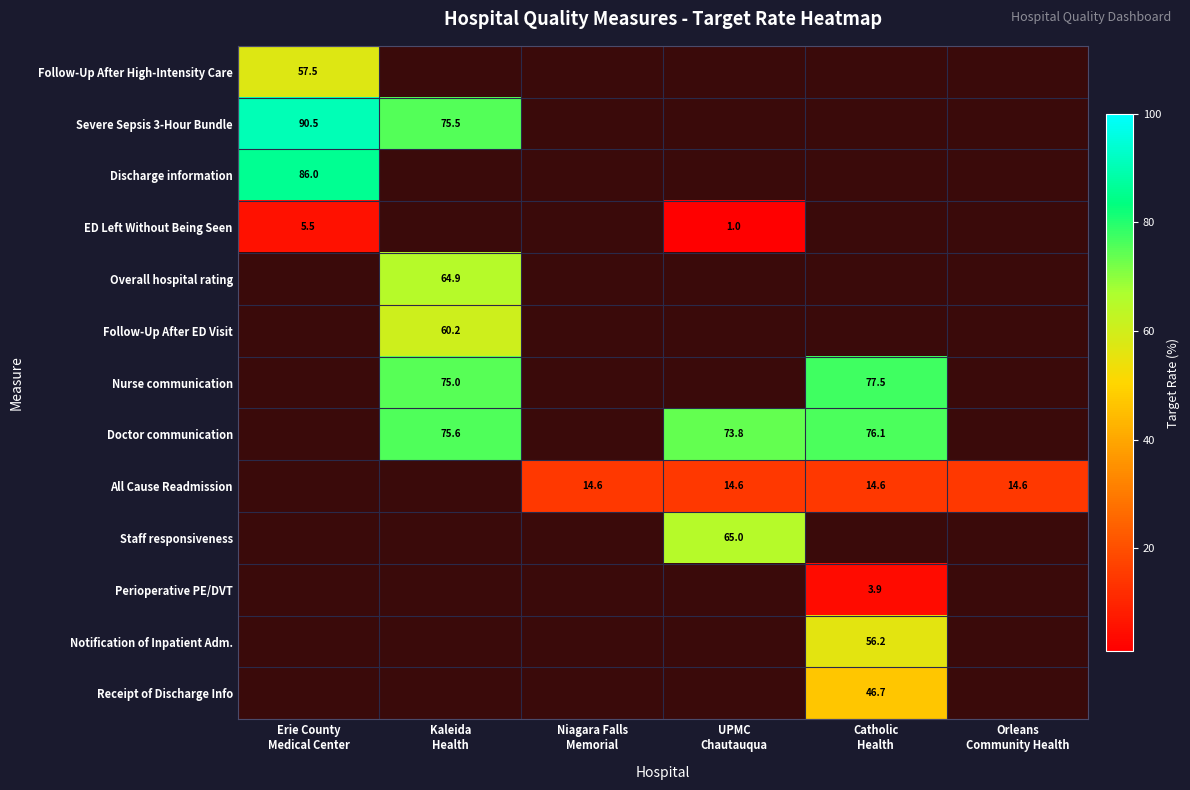

Is it true that Nurse communication equals -29.7 at UPMC Chautauqua?

False